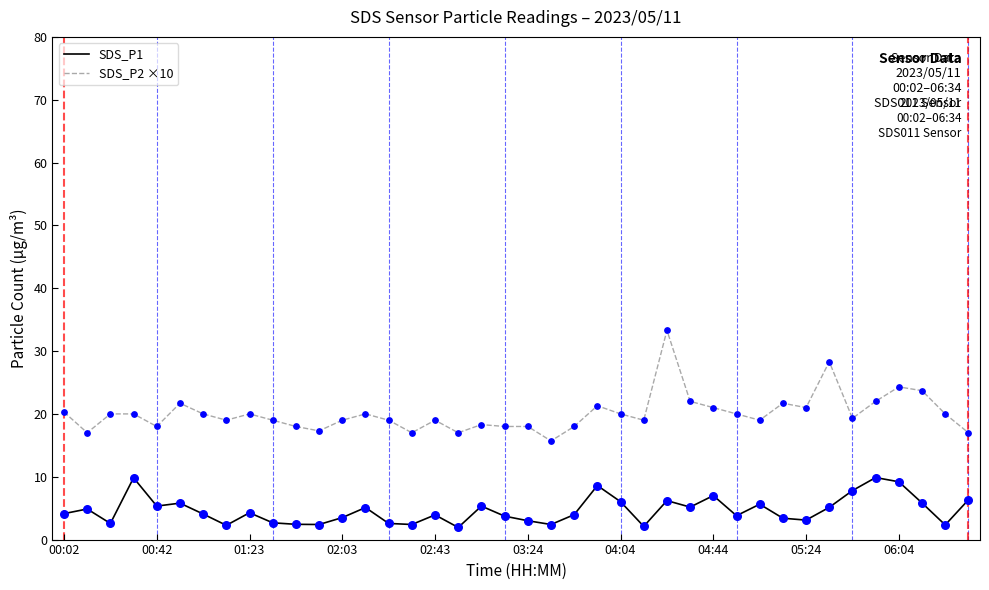

What are all the series names shown in the legend?

SDS_P1, SDS_P2 ×10